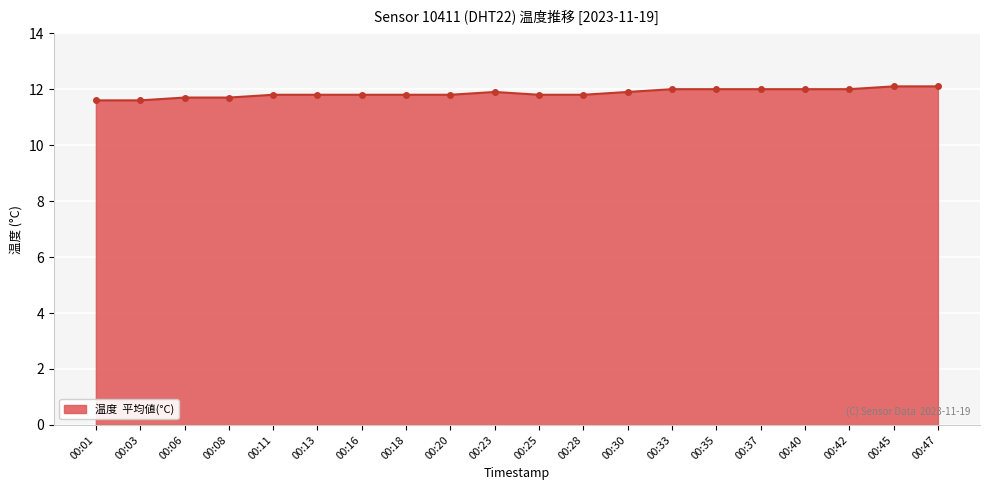

Which has a higher value, 00:30 or 00:47?

00:47